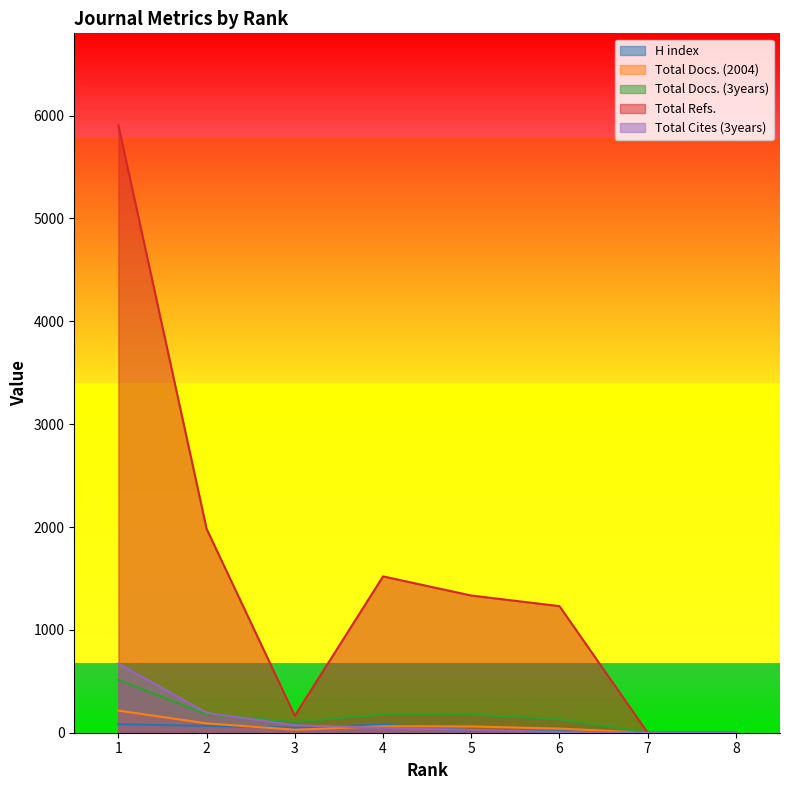

Where is the first local maximum for H index?

4